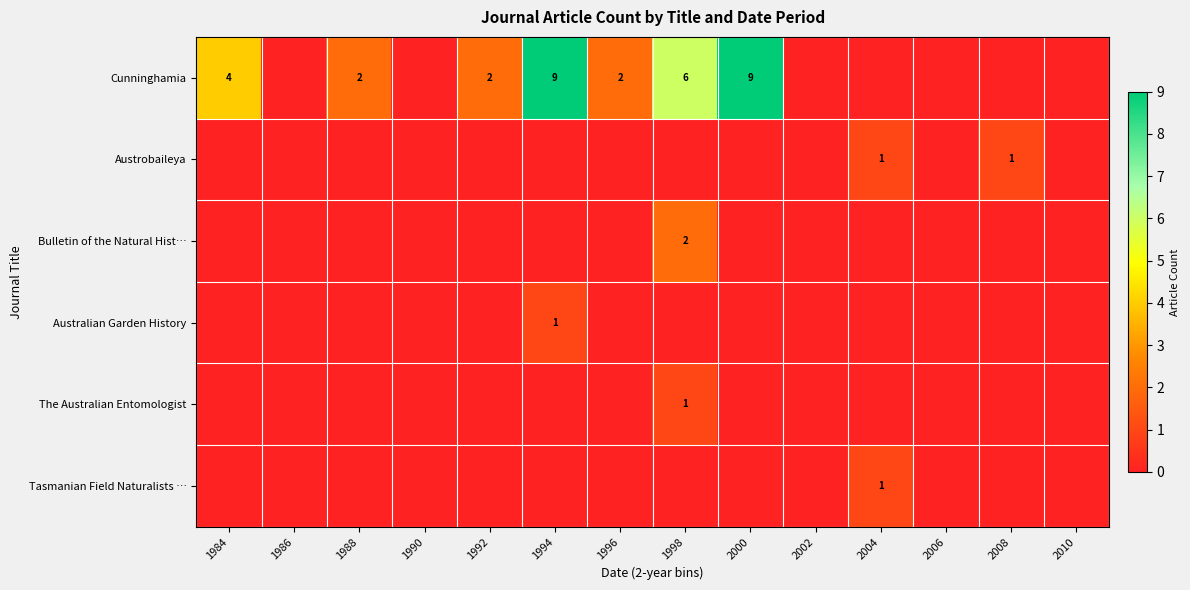

Is it true that Tasmanian Field Naturalists … equals 1 at 2004?

True